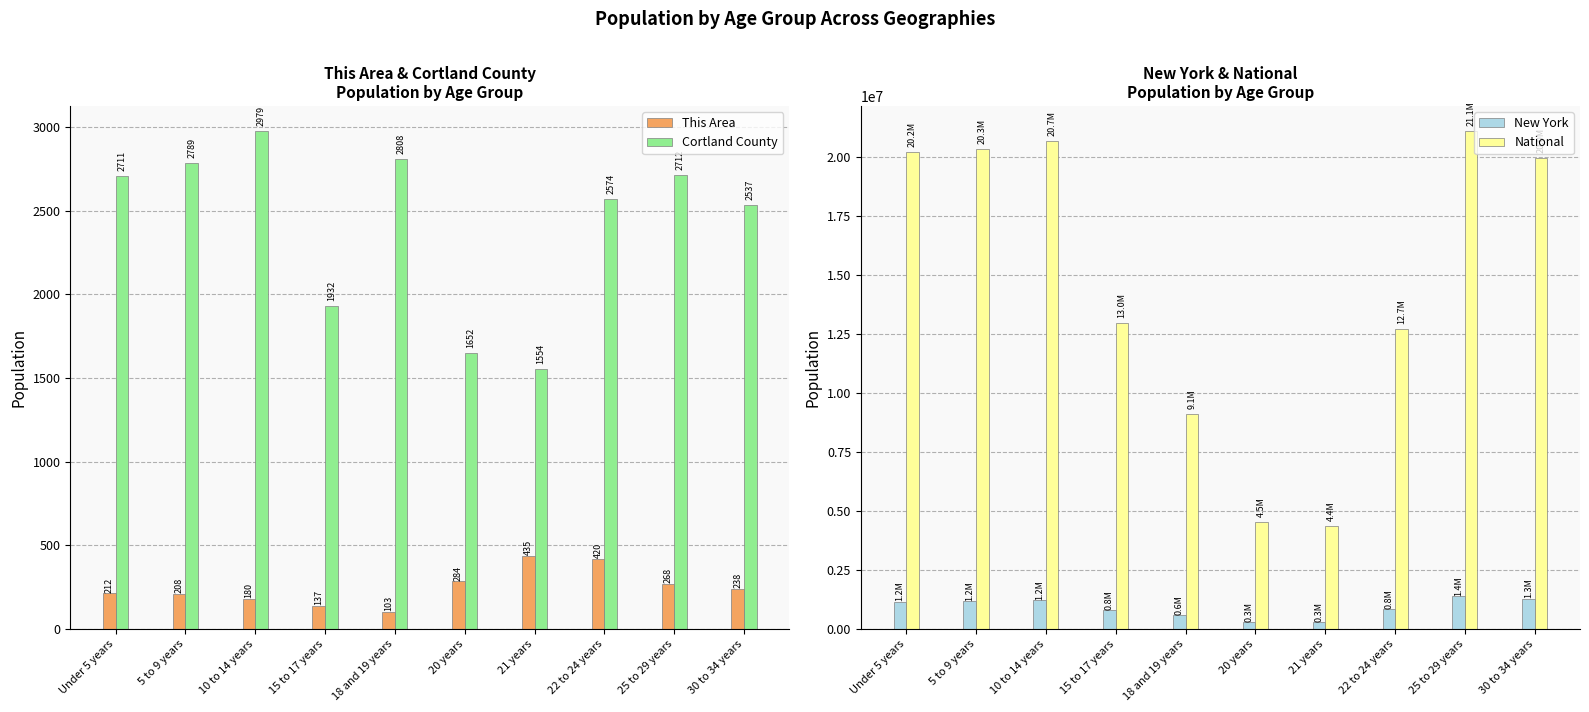

What is the sum of the New York values at 30 to 34 years and 21 years?

1560756